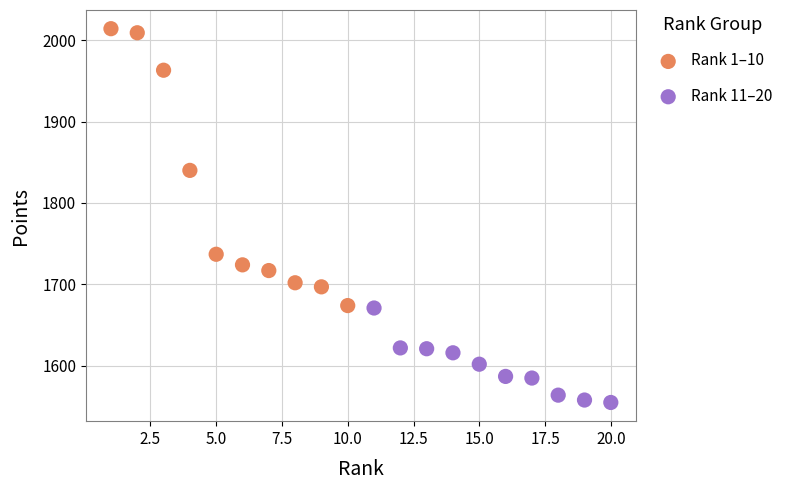

Which series has the widest spread of Y values?

Rank 1–10